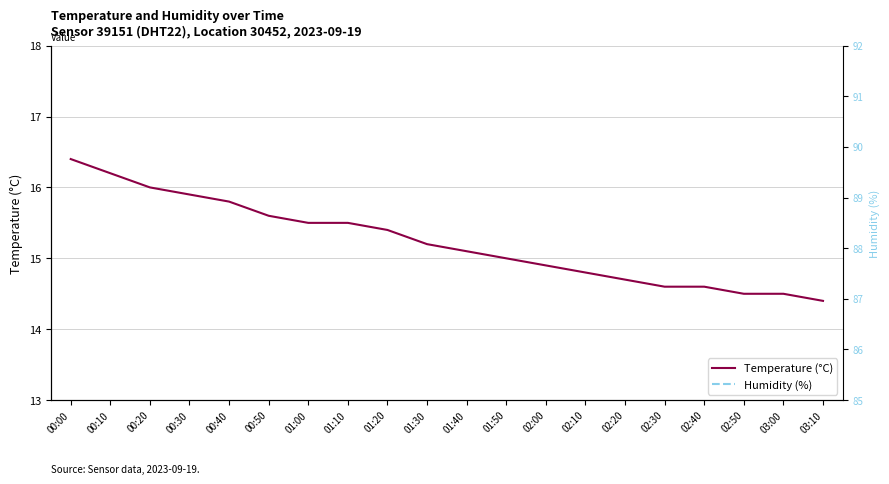

How many interior local peaks does the Humidity (%) series have?

2